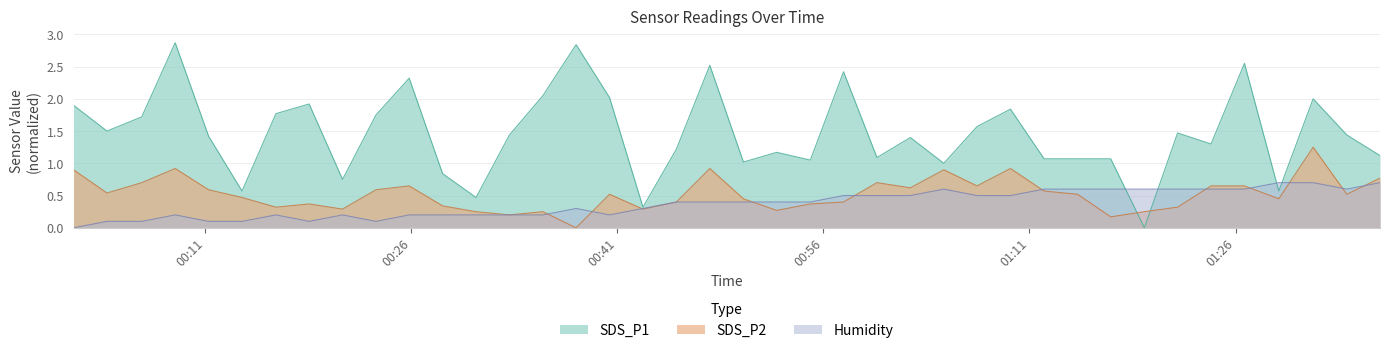

What is the difference between the SDS_P1 values at 2024/01/30 00:11:15 and 2024/01/30 00:01:25?

0.5